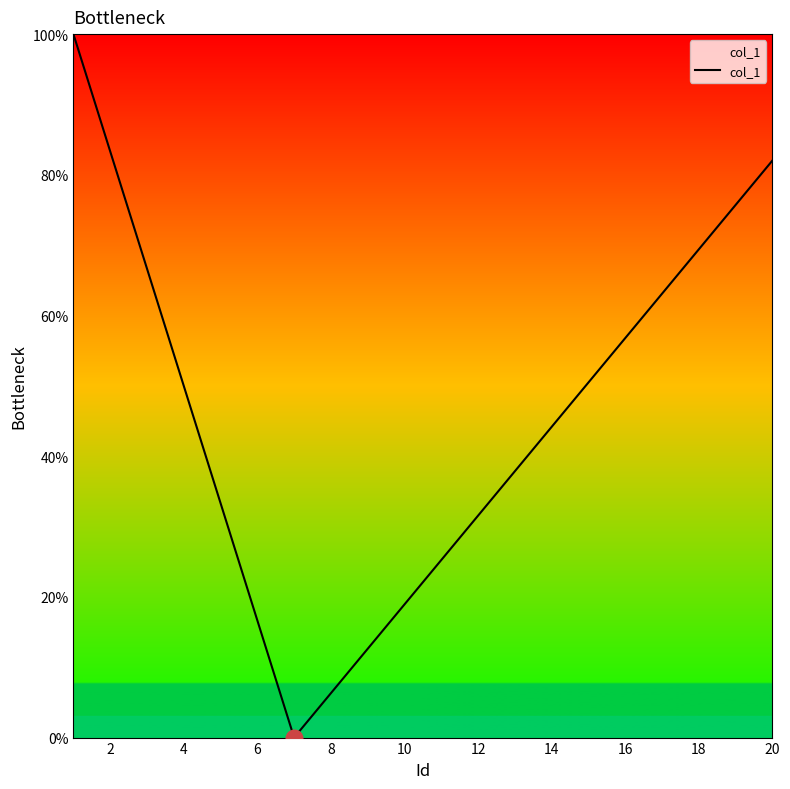

What is the difference between the maximum and minimum values?

100.0